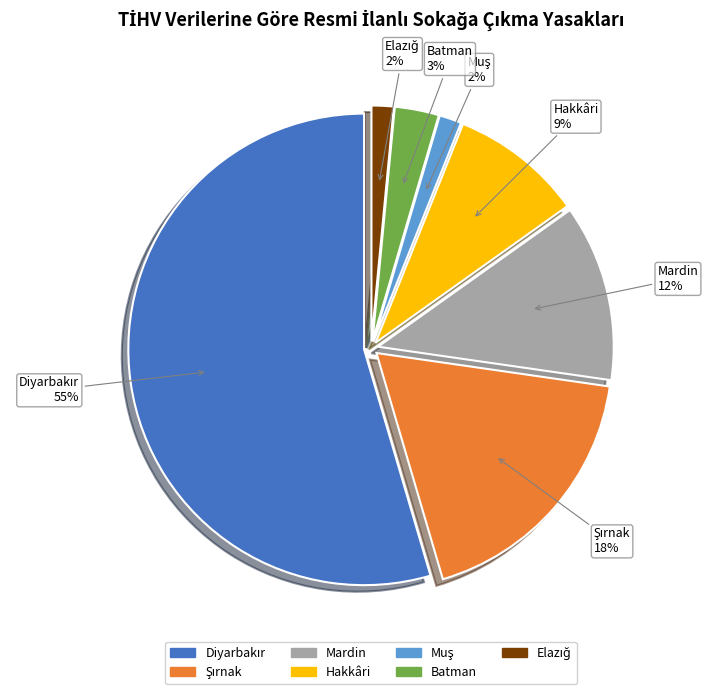

Is there any slice that represents more than half of the pie?

Yes